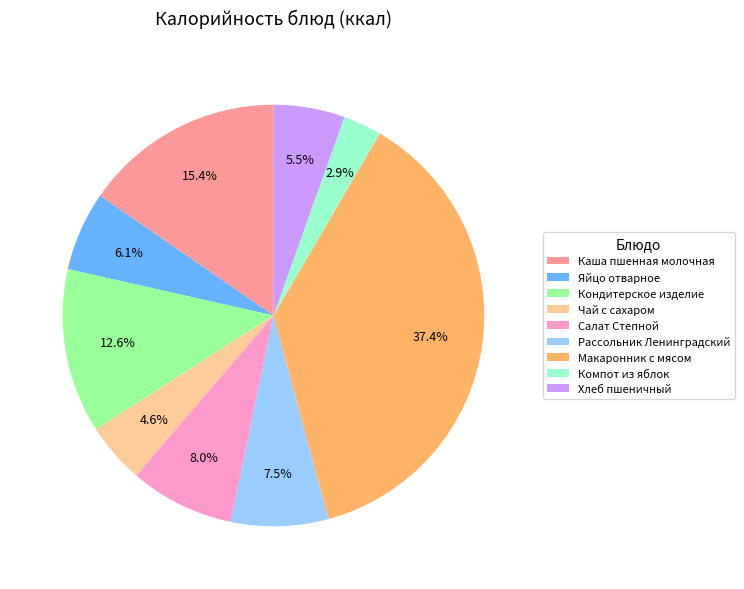

How many segments does this pie chart have?

9